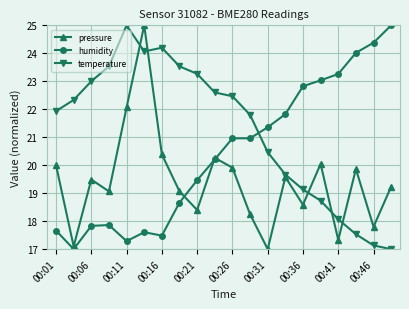

What is the value of the pressure point at the 5th from the left?

22.1